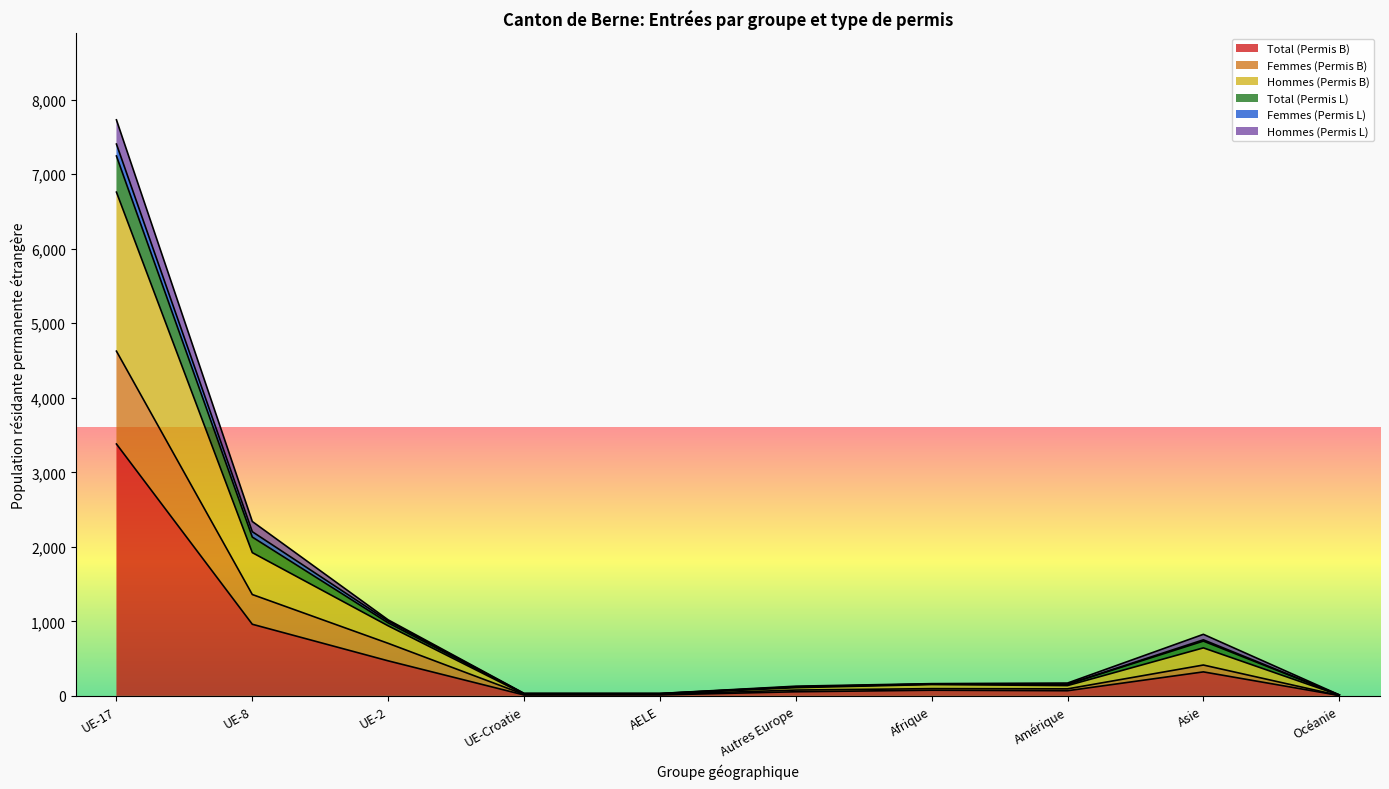

True or false: Hommes (Permis B) and Total (Permis B) intersect in this chart.

False